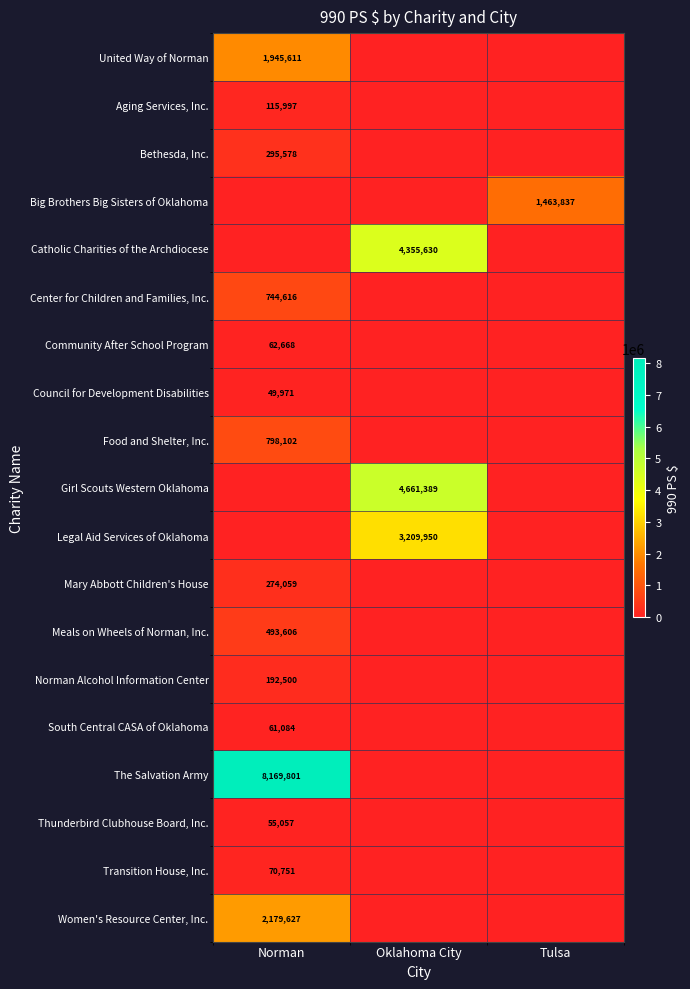

Which category has the highest value in the Community After School Program series?

Norman